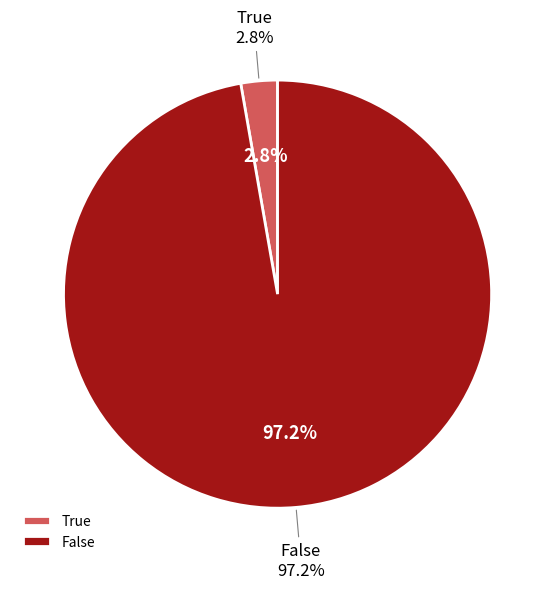

Does any single category account for the majority?

Yes